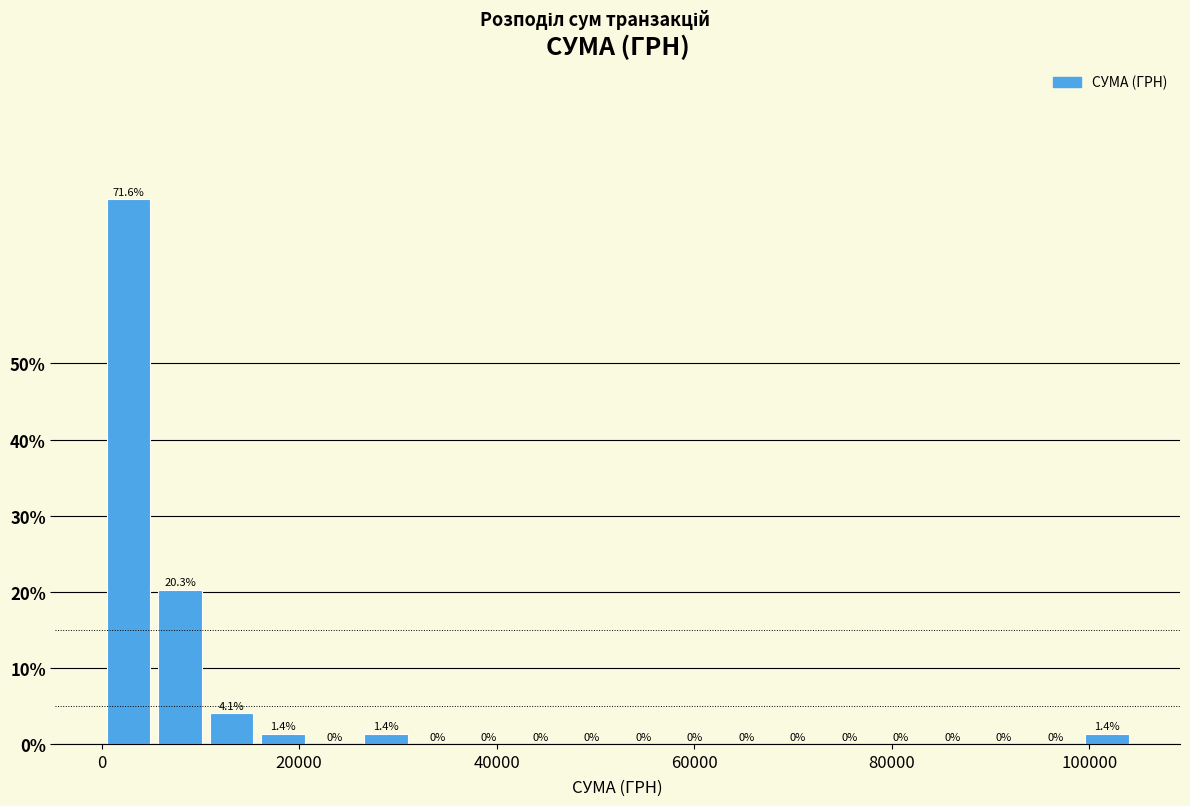

Read against the x-axis, roughly where is the centre of the tallest bar?

2000